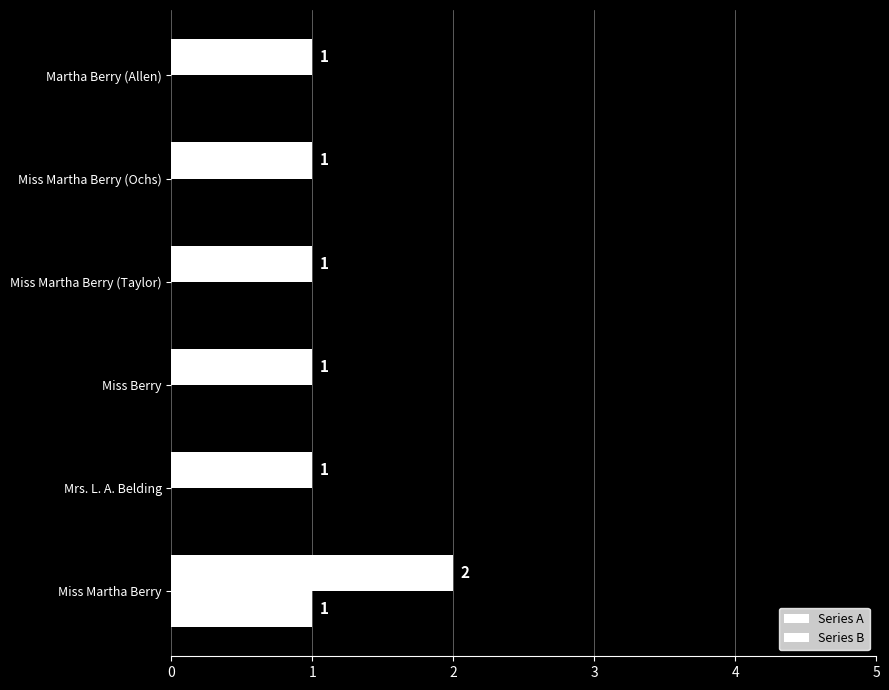

How many data points in Series B are above 0?

1